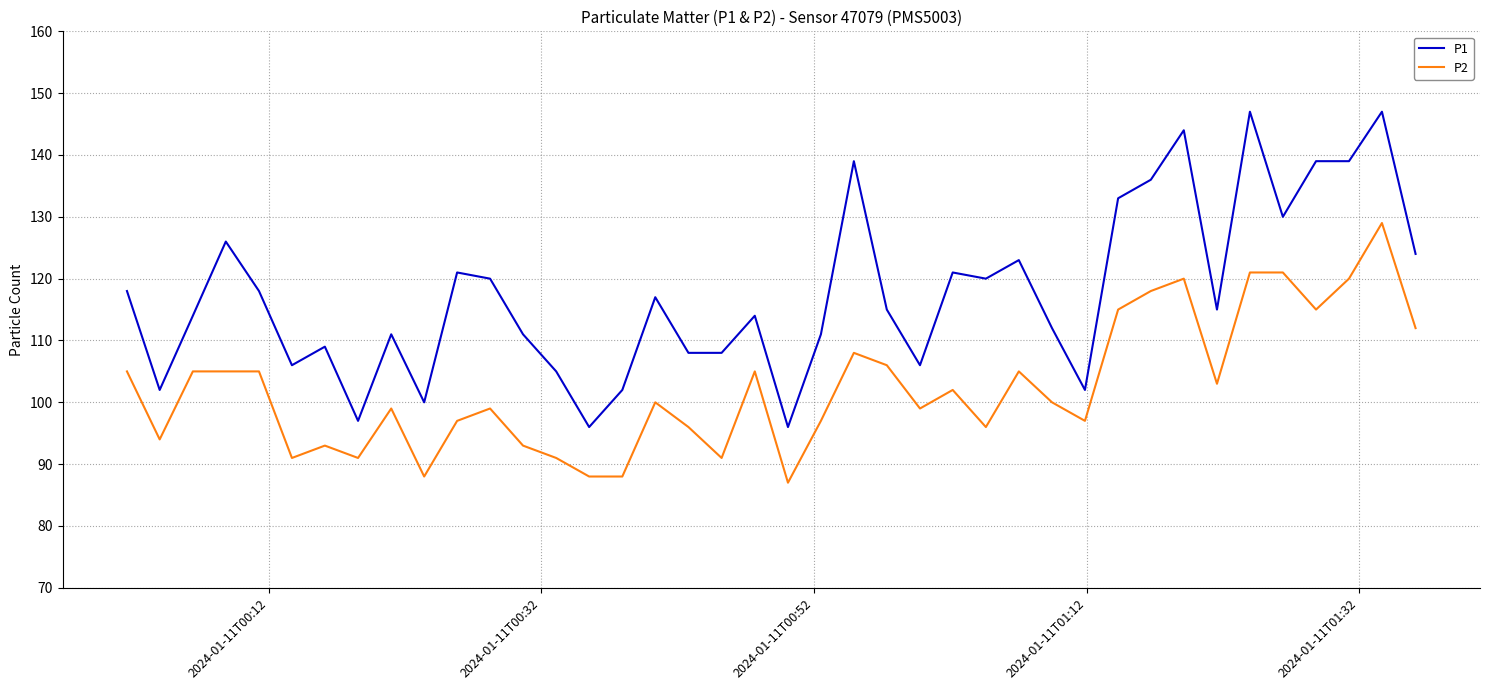

True or false: P1 and P2 cross at least once.

False